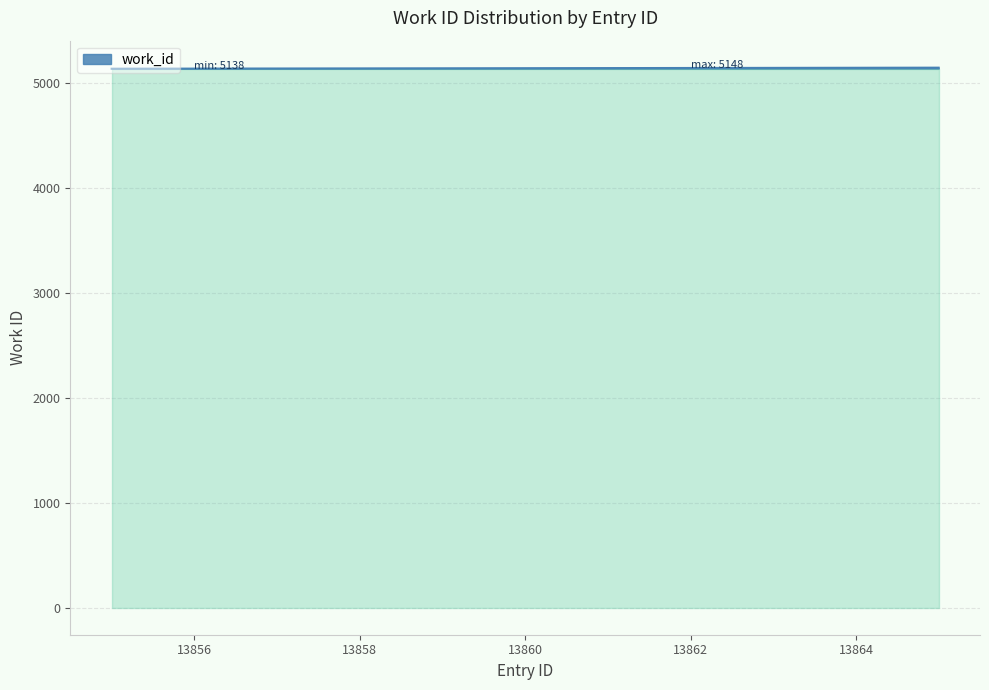

What is the minimum value shown in the chart?

5138